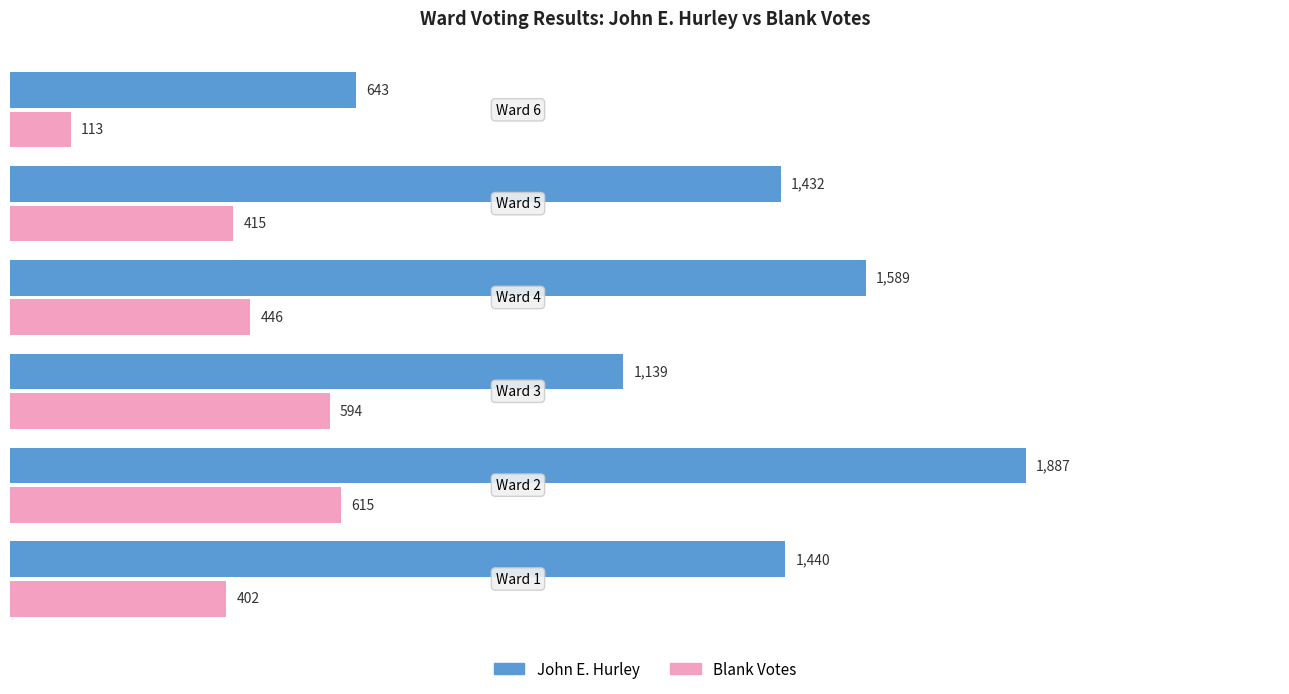

What is the greatest value displayed?

1887